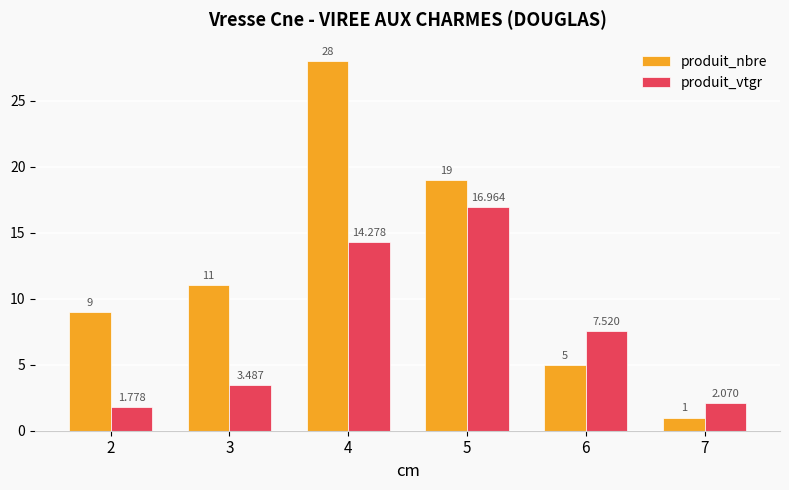

What are all the series names shown in the legend?

produit_nbre, produit_vtgr